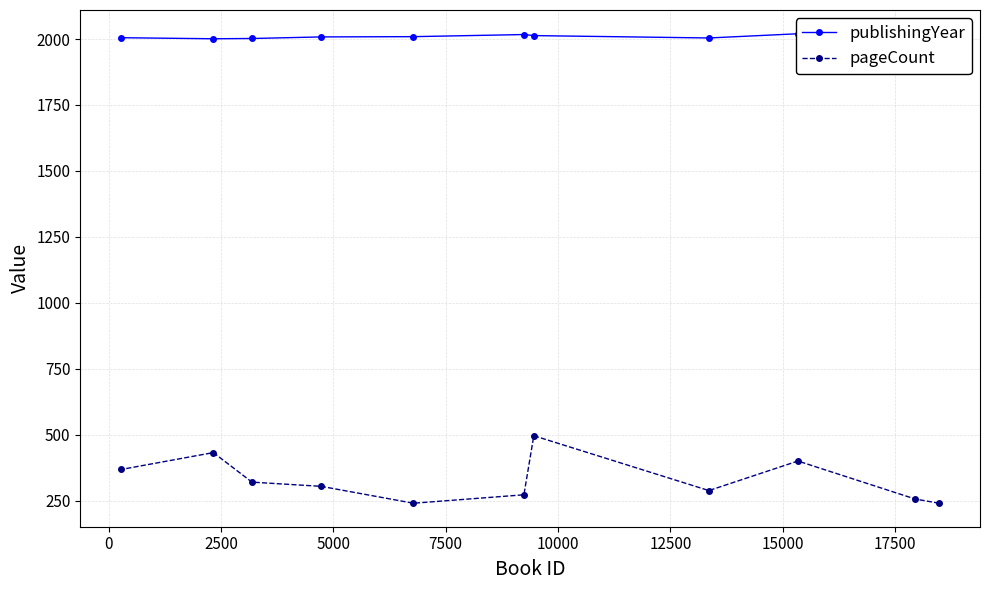

What is the value of the pageCount point at the 4th from the left?

304